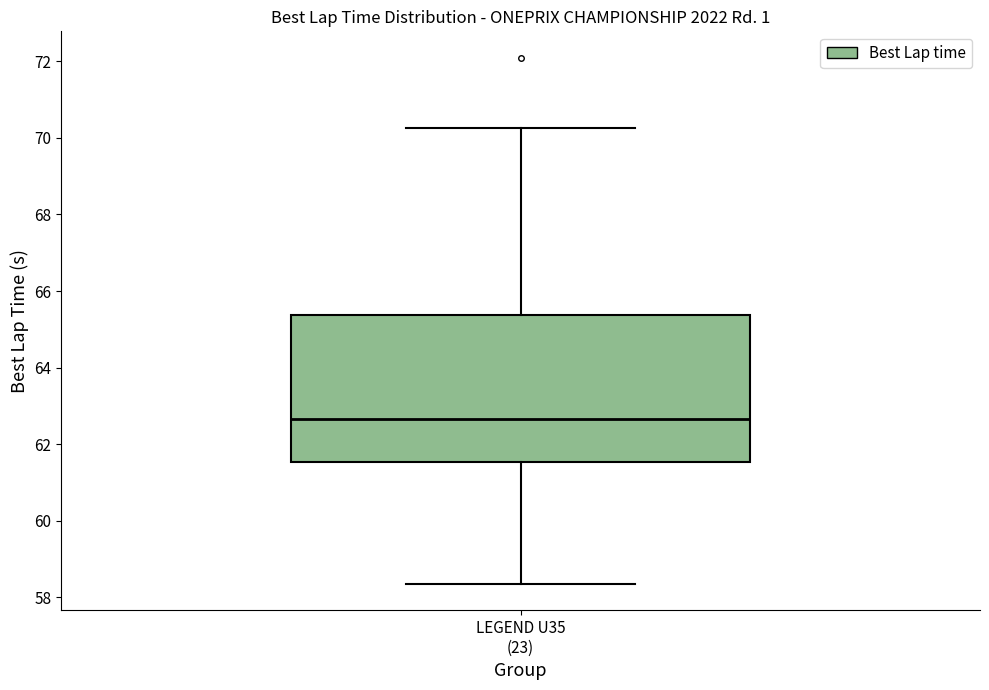

Transcribe this box plot: give where the median line is, the range the box spans, and where the two whiskers end, as read against the y-axis. The values are not printed on the chart, so give them approximately, as read against the axis.

median 62.6, box 61.6 to 65.4, whiskers 58.4 to 70.2